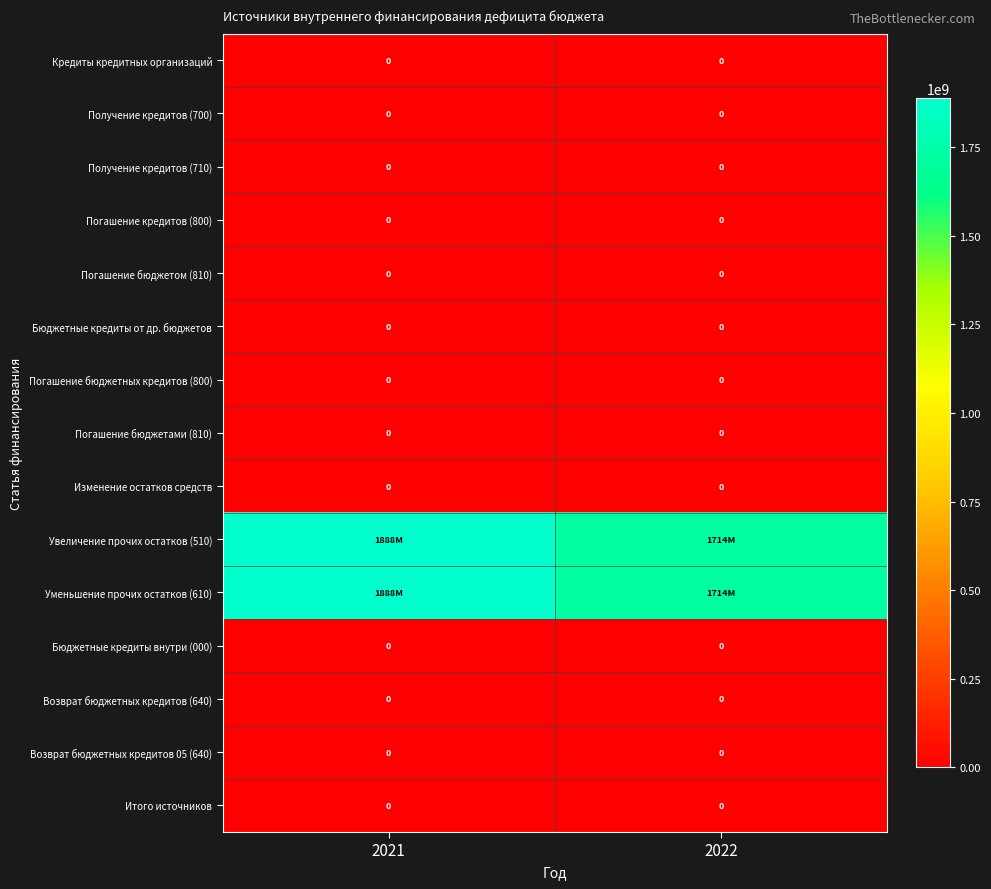

The Возврат бюджетных кредитов (640) series shows 0 at 2021. True or false?

True